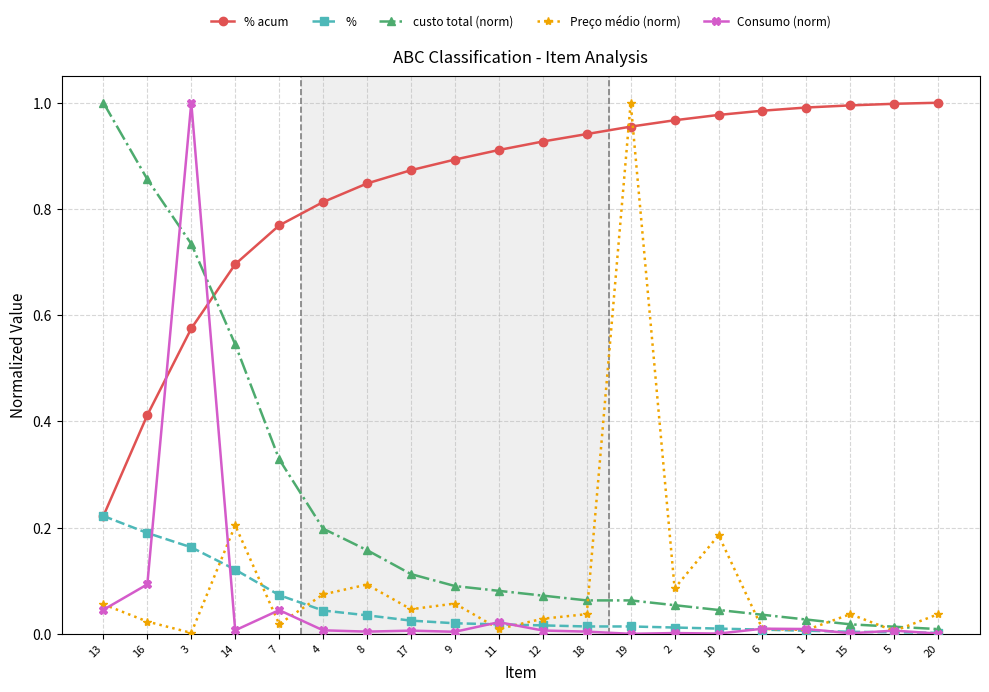

True or false: % acum has a value of 1.0 at 20.

True